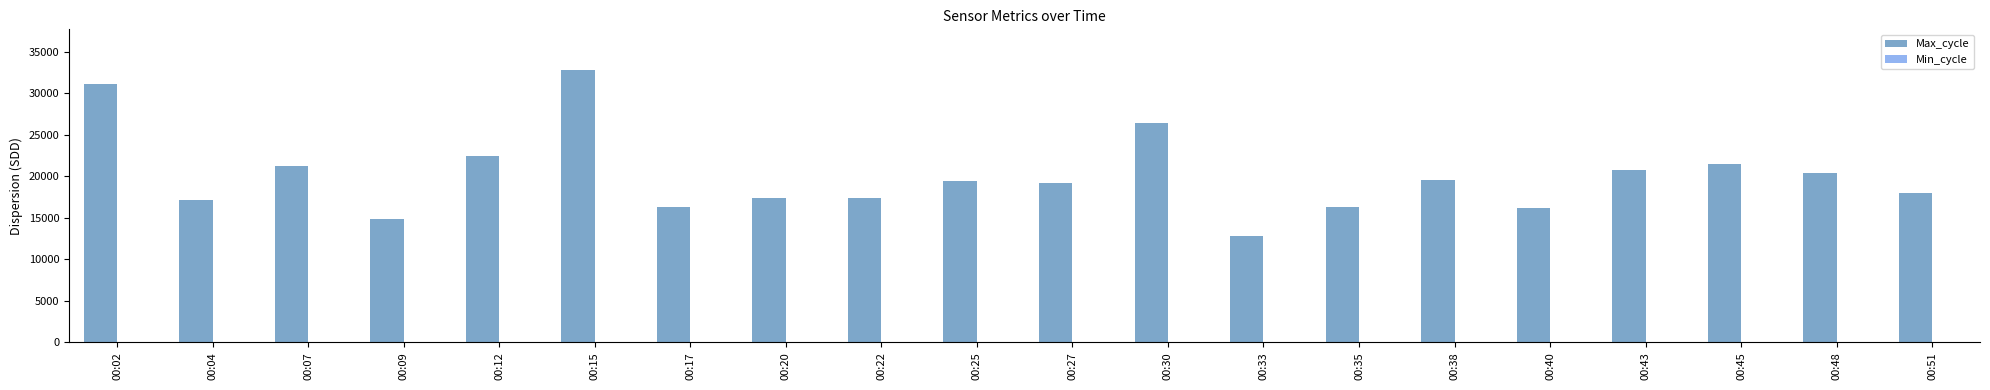

What is the greatest value displayed?

32798